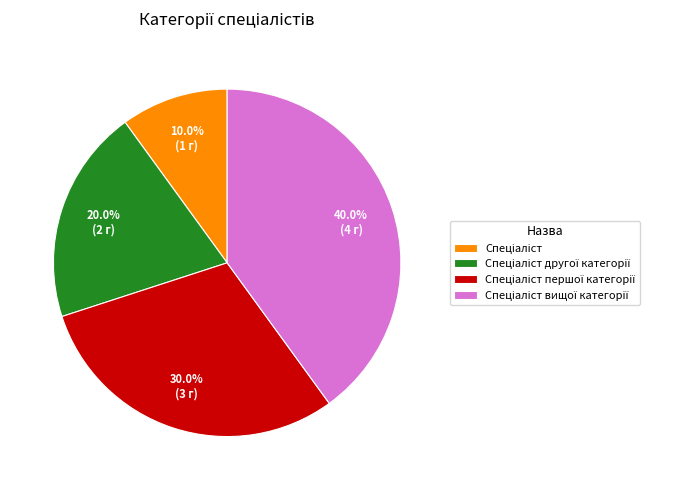

Count the number of slices in the pie.

4